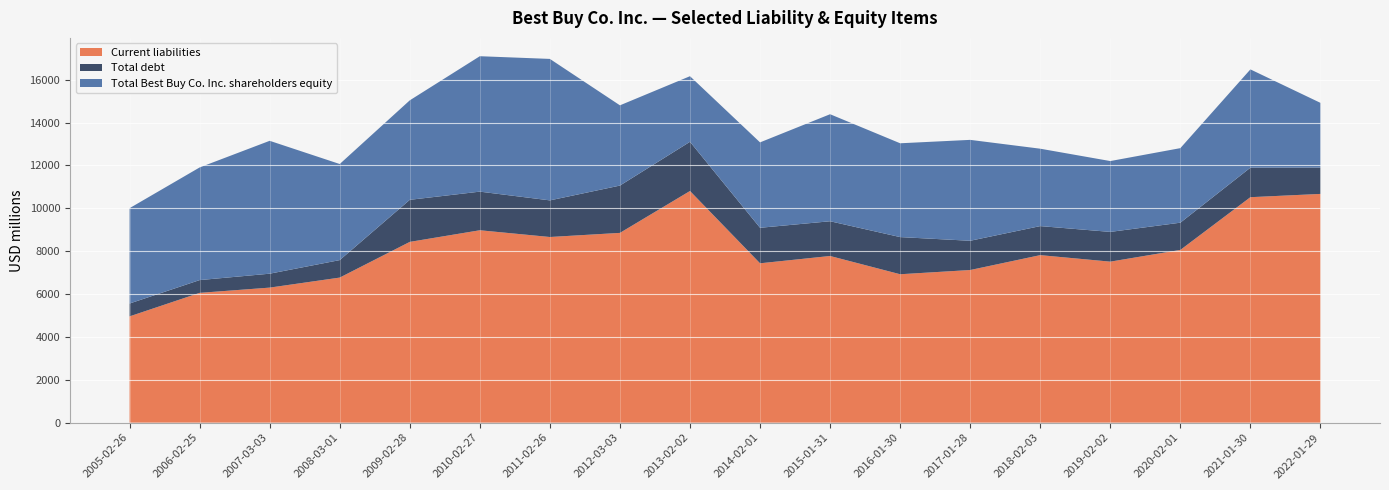

Reading left to right, transcribe all the data shown in this chart.

Current liabilities: 4959	6056	6301	6769	8435	8978	8663	8855	10810	7436	7777	6925	7122	7817	7513	8060	10521	10674
Total debt: 600	596	650	816	1963	1802	1709	2208	2296	1657	1621	1734	1365	1355	1388	1271	1377	1229
Total Best Buy Co. Inc. shareholders equity: 4449	5257	6201	4484	4643	6320	6602	3745	3061	3986	4995	4378	4709	3612	3306	3479	4587	3020